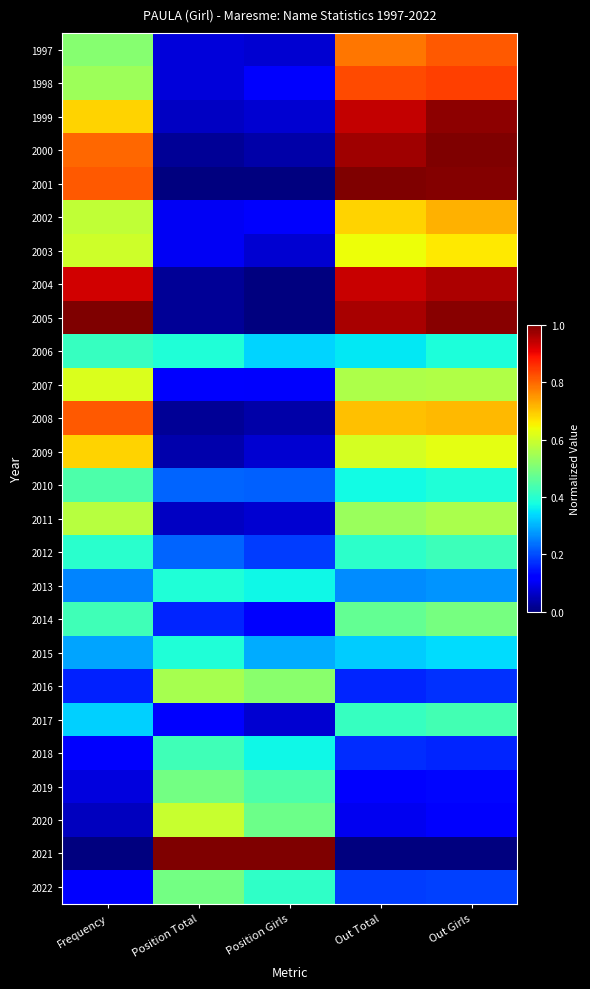

How many series are shown in this chart?

26